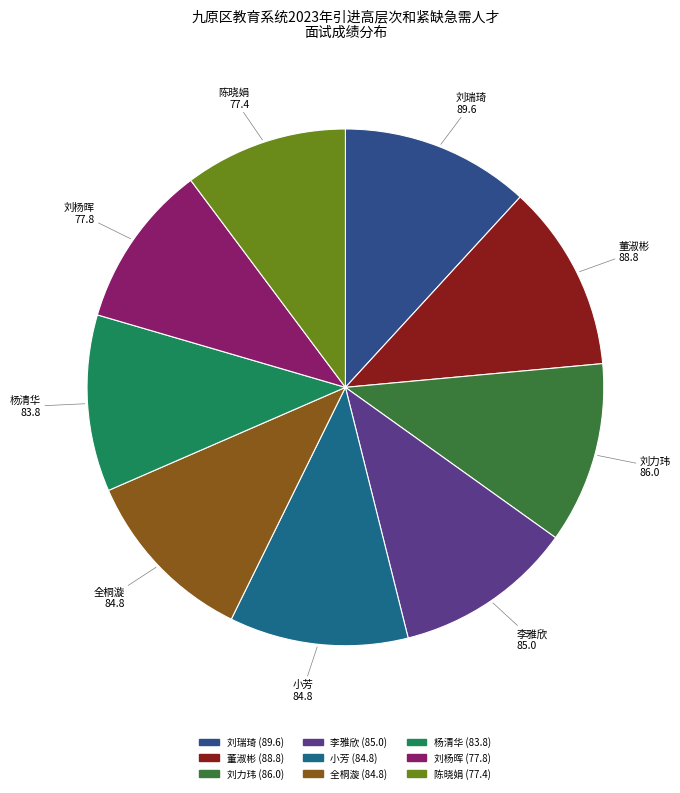

What is the ratio of the value at 小芳 to the value at 刘力玮?

1.0